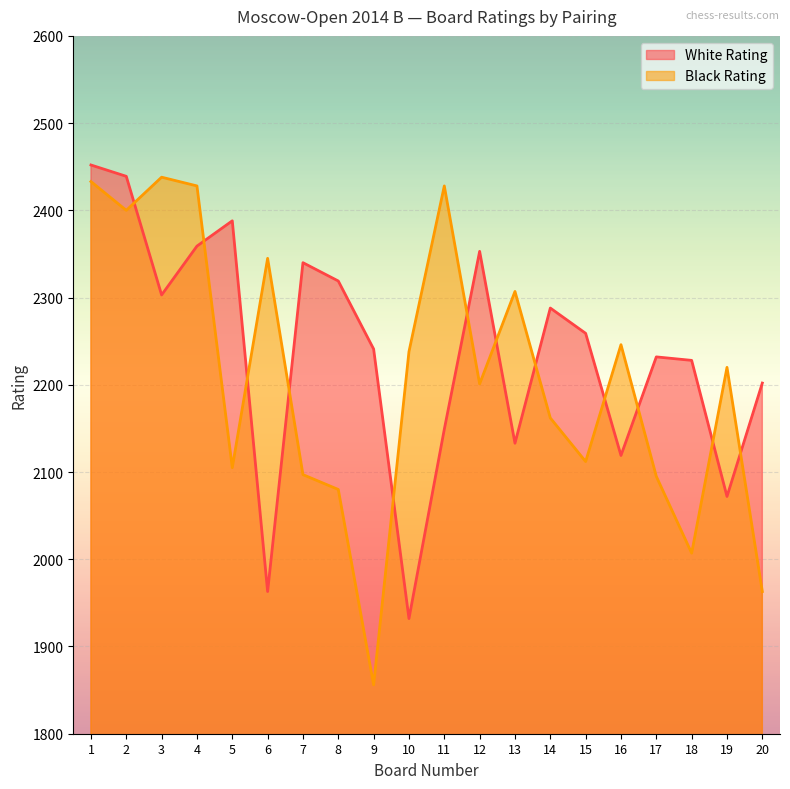

How many interior local valleys does the White Rating series have?

6